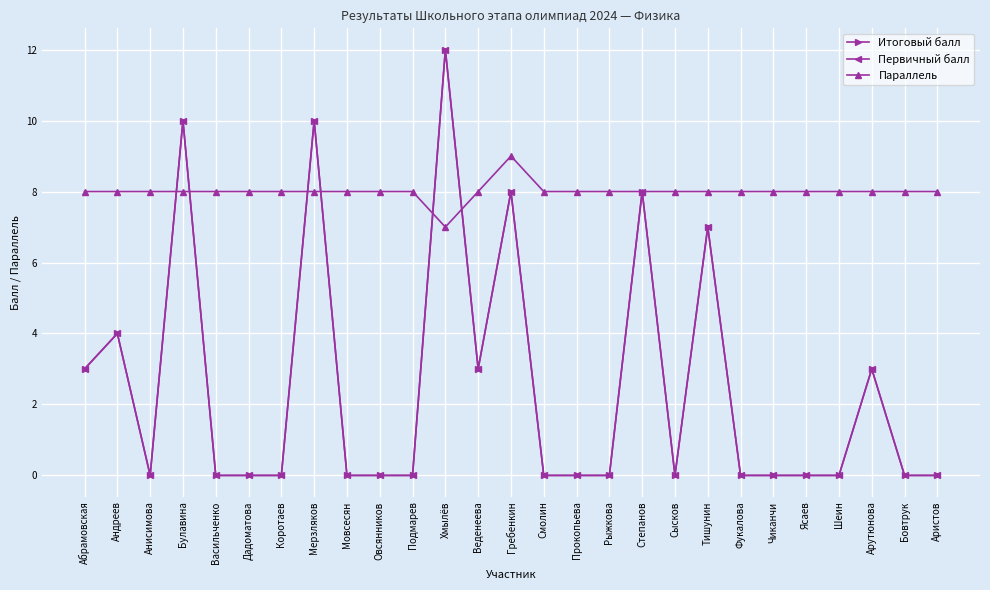

What value does the Параллель series have at Прокопьева?

8